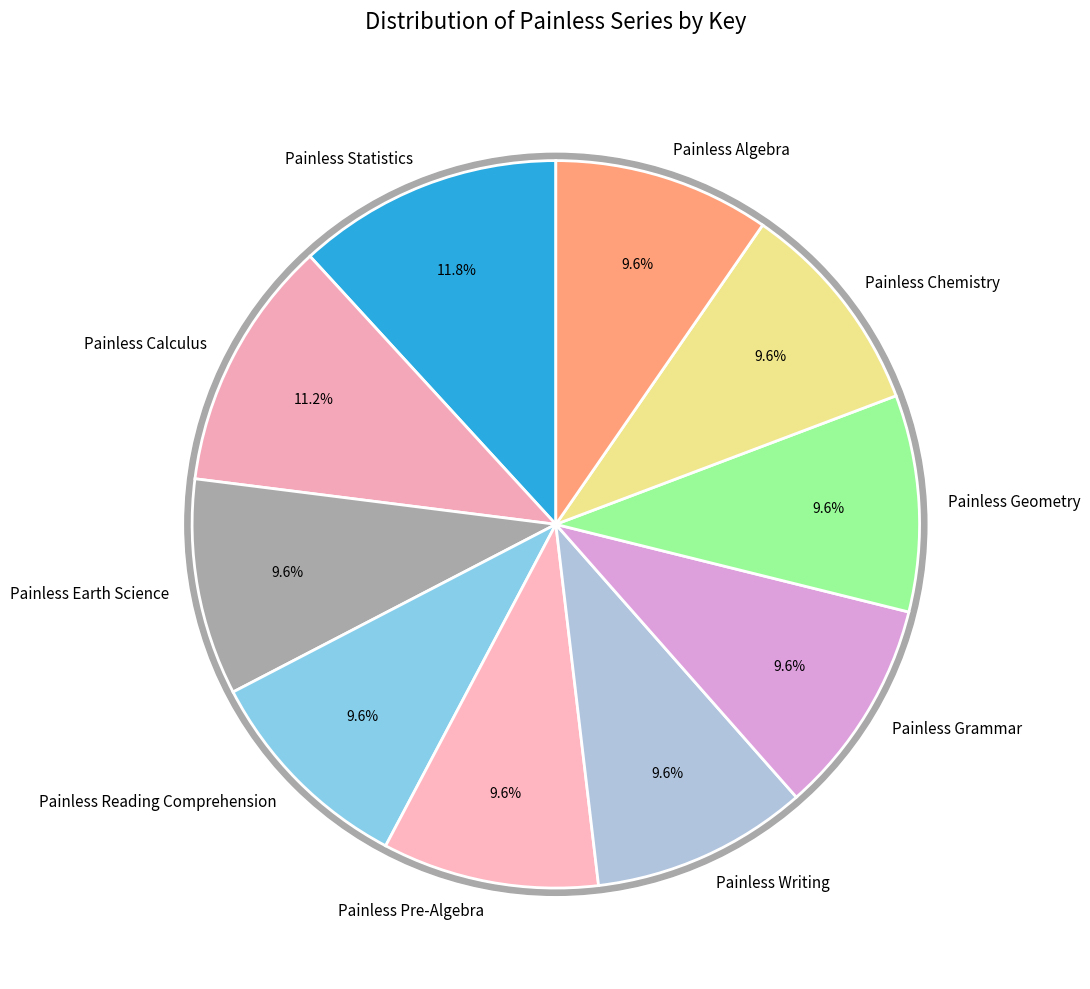

Which slice is the smallest?

Painless Grammar